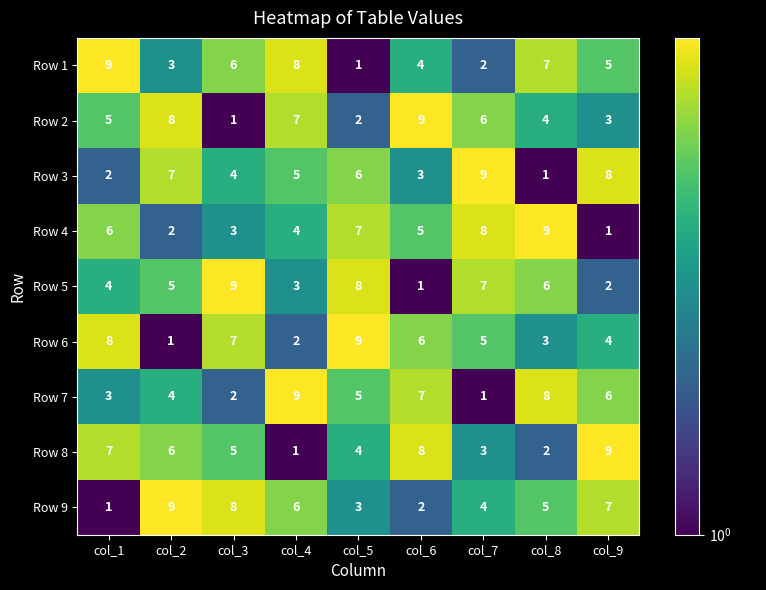

How many data points does each series have?

9